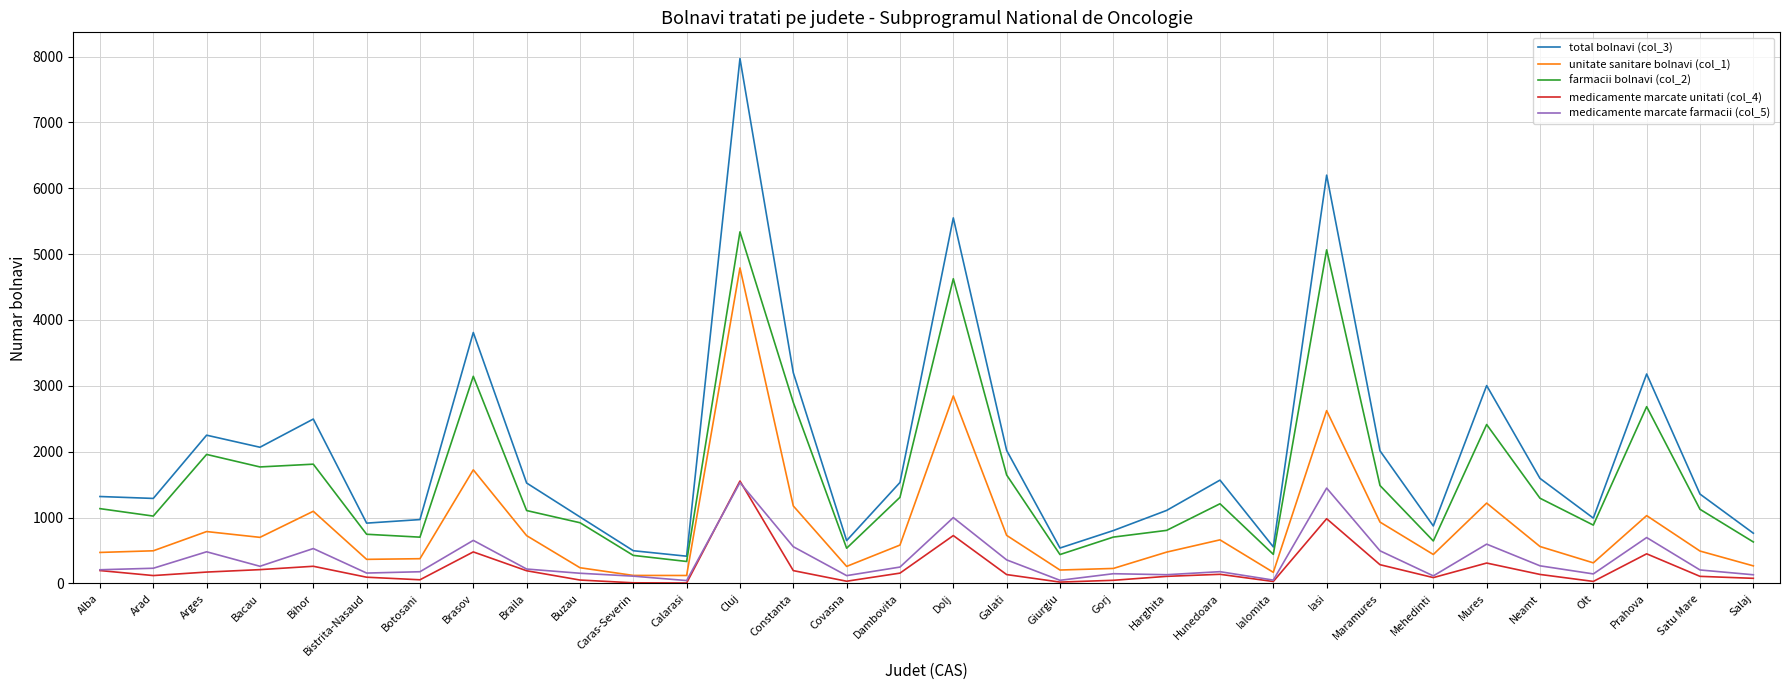

Which series has the largest range (max minus min)?

total bolnavi (col_3)